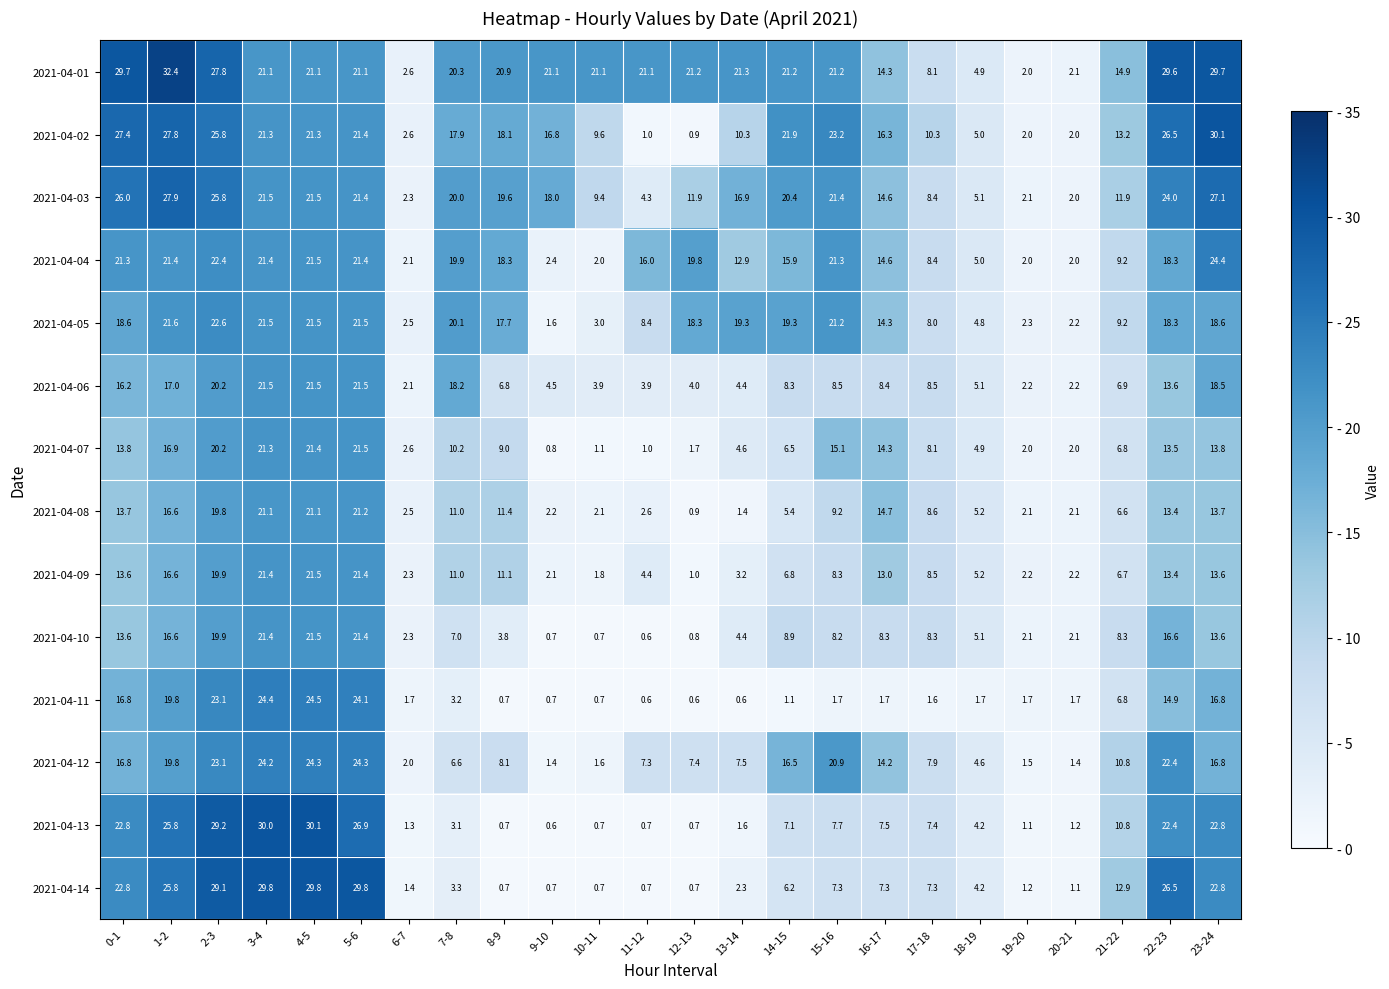

What is the difference between the maximum and minimum values in the 2021-04-07 series?

20.7